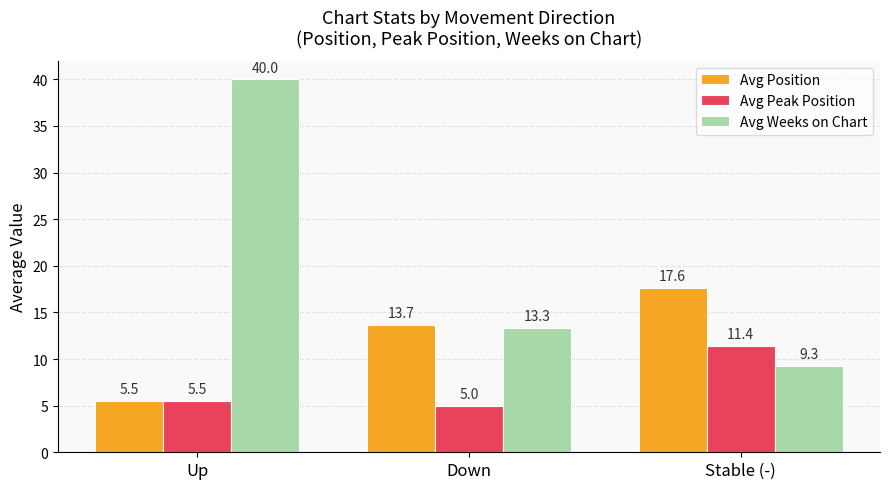

What is the value of the Avg Position bar at the 1st from the left?

5.5